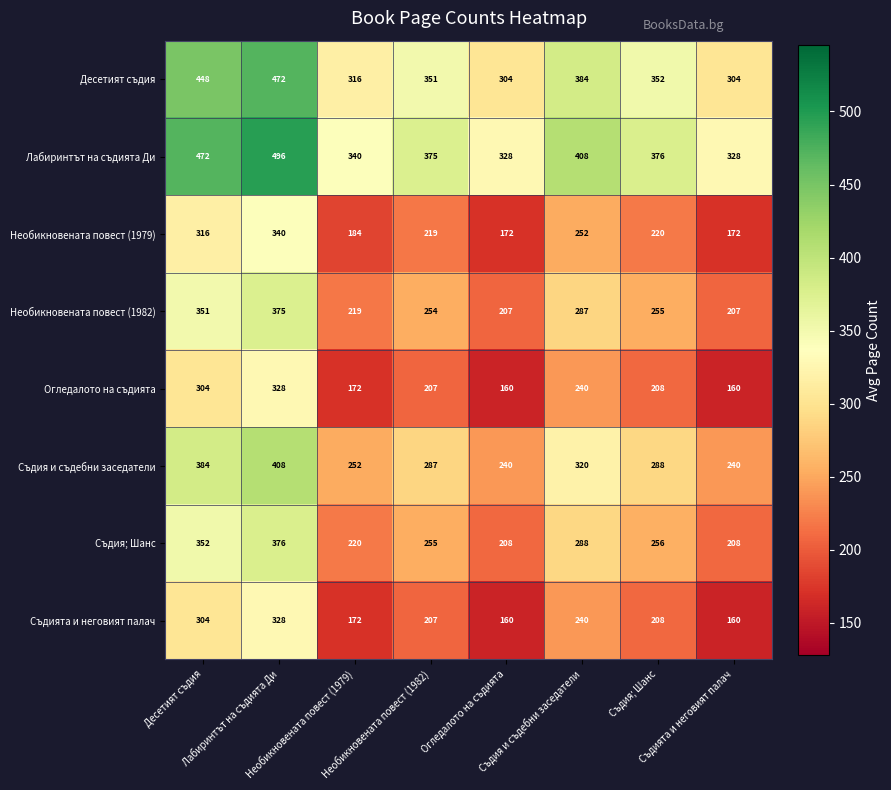

Reading left to right, extract all data points from this chart.

Десетият съдия: Десетият съдия=448	Лабиринтът на съдията Ди=472	Необикновената повест (1979)=316	Необикновената повест (1982)=351	Огледалото на съдията=304	Съдия и съдебни заседатели=384	Съдия; Шанс=352	Съдията и неговият палач=304
Лабиринтът на съдията Ди: Десетият съдия=472	Лабиринтът на съдията Ди=496	Необикновената повест (1979)=340	Необикновената повест (1982)=375	Огледалото на съдията=328	Съдия и съдебни заседатели=408	Съдия; Шанс=376	Съдията и неговият палач=328
Необикновената повест (1979): Десетият съдия=316	Лабиринтът на съдията Ди=340	Необикновената повест (1979)=184	Необикновената повест (1982)=219	Огледалото на съдията=172	Съдия и съдебни заседатели=252	Съдия; Шанс=220	Съдията и неговият палач=172
Необикновената повест (1982): Десетият съдия=351	Лабиринтът на съдията Ди=375	Необикновената повест (1979)=219	Необикновената повест (1982)=254	Огледалото на съдията=207	Съдия и съдебни заседатели=287	Съдия; Шанс=255	Съдията и неговият палач=207
Огледалото на съдията: Десетият съдия=304	Лабиринтът на съдията Ди=328	Необикновената повест (1979)=172	Необикновената повест (1982)=207	Огледалото на съдията=160	Съдия и съдебни заседатели=240	Съдия; Шанс=208	Съдията и неговият палач=160
Съдия и съдебни заседатели: Десетият съдия=384	Лабиринтът на съдията Ди=408	Необикновената повест (1979)=252	Необикновената повест (1982)=287	Огледалото на съдията=240	Съдия и съдебни заседатели=320	Съдия; Шанс=288	Съдията и неговият палач=240
Съдия; Шанс: Десетият съдия=352	Лабиринтът на съдията Ди=376	Необикновената повест (1979)=220	Необикновената повест (1982)=255	Огледалото на съдията=208	Съдия и съдебни заседатели=288	Съдия; Шанс=256	Съдията и неговият палач=208
Съдията и неговият палач: Десетият съдия=304	Лабиринтът на съдията Ди=328	Необикновената повест (1979)=172	Необикновената повест (1982)=207	Огледалото на съдията=160	Съдия и съдебни заседатели=240	Съдия; Шанс=208	Съдията и неговият палач=160